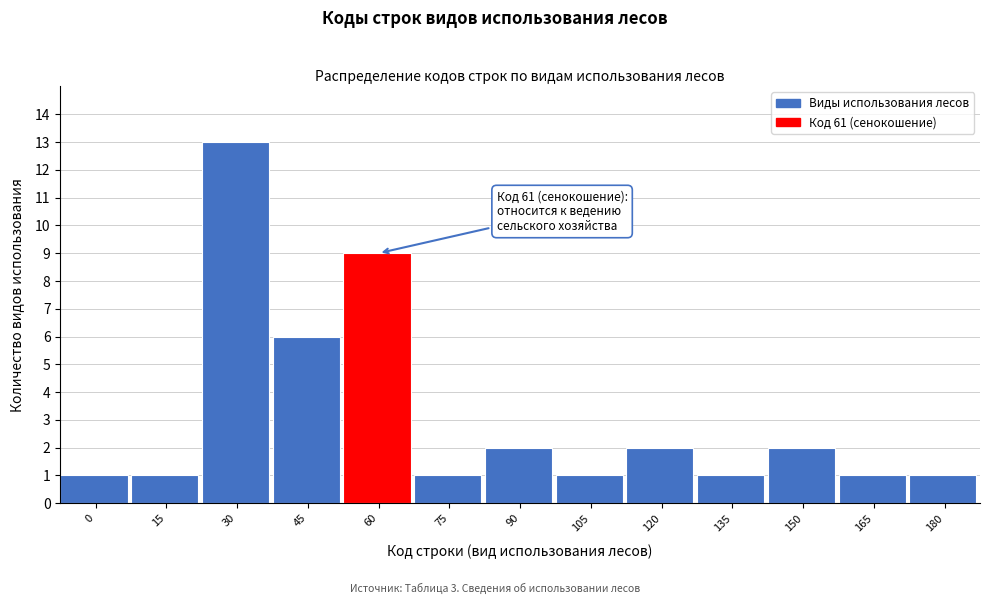

Reading left to right, extract all data points from this chart.

1	1	13	6	9	1	2	1	2	1	2	1	1